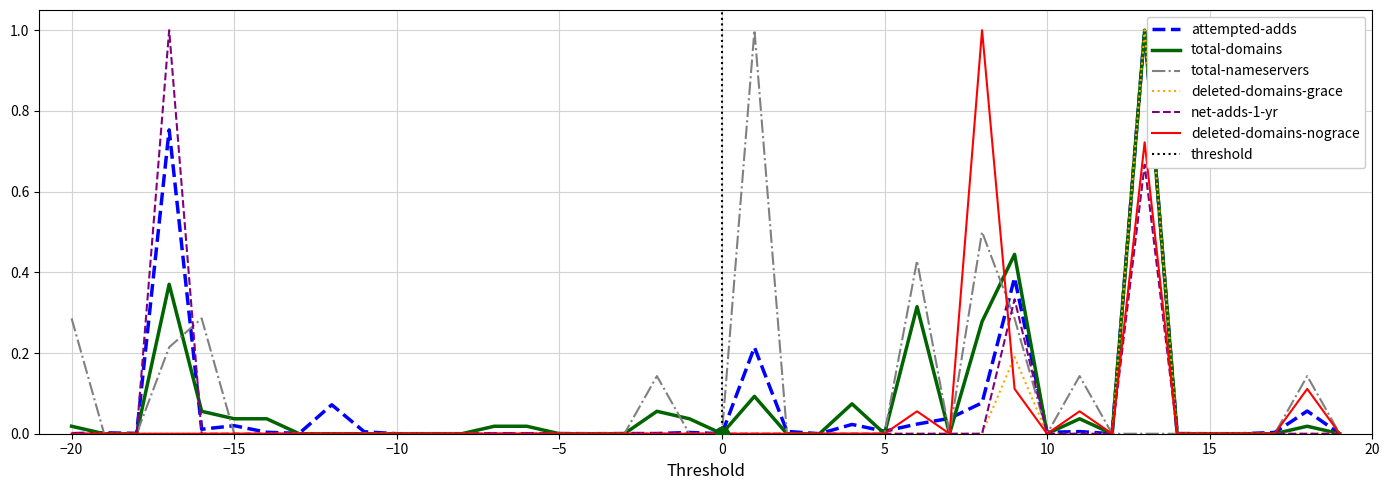

What is the maximum value for total-nameservers?

1.0